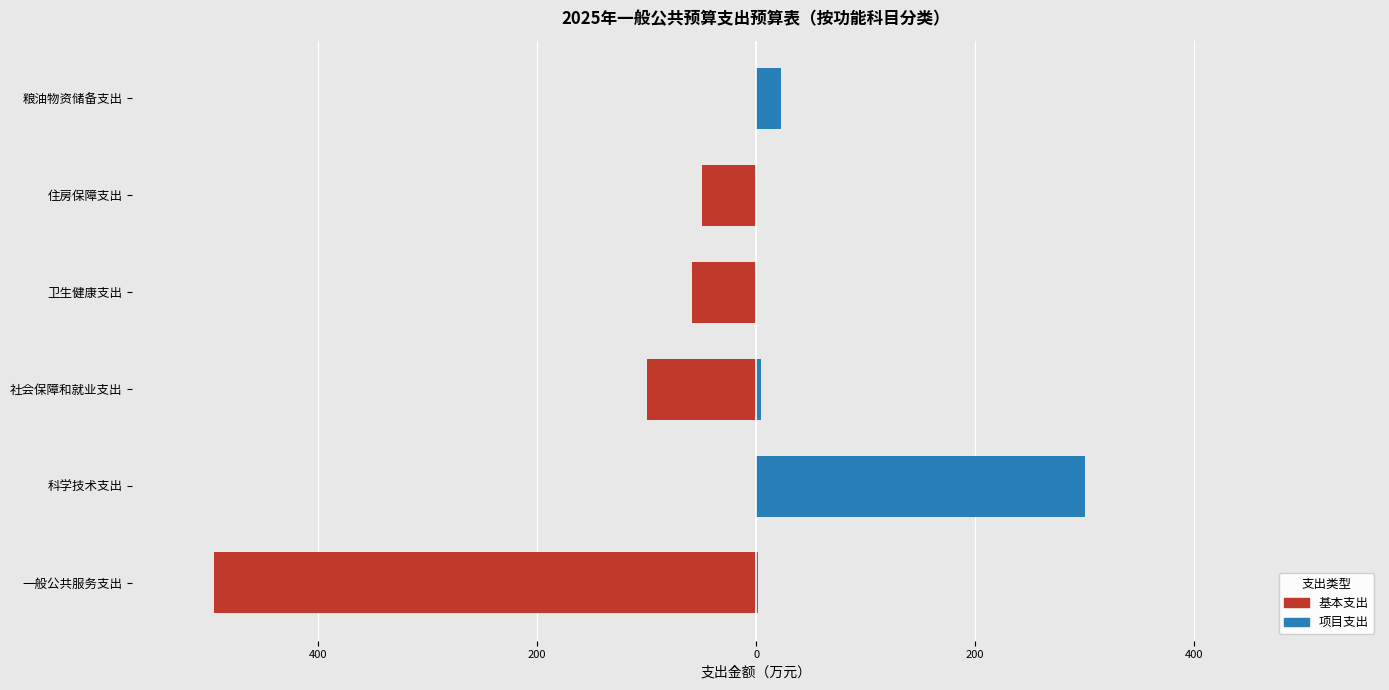

How many values in the 项目支出 series are below 4?

3